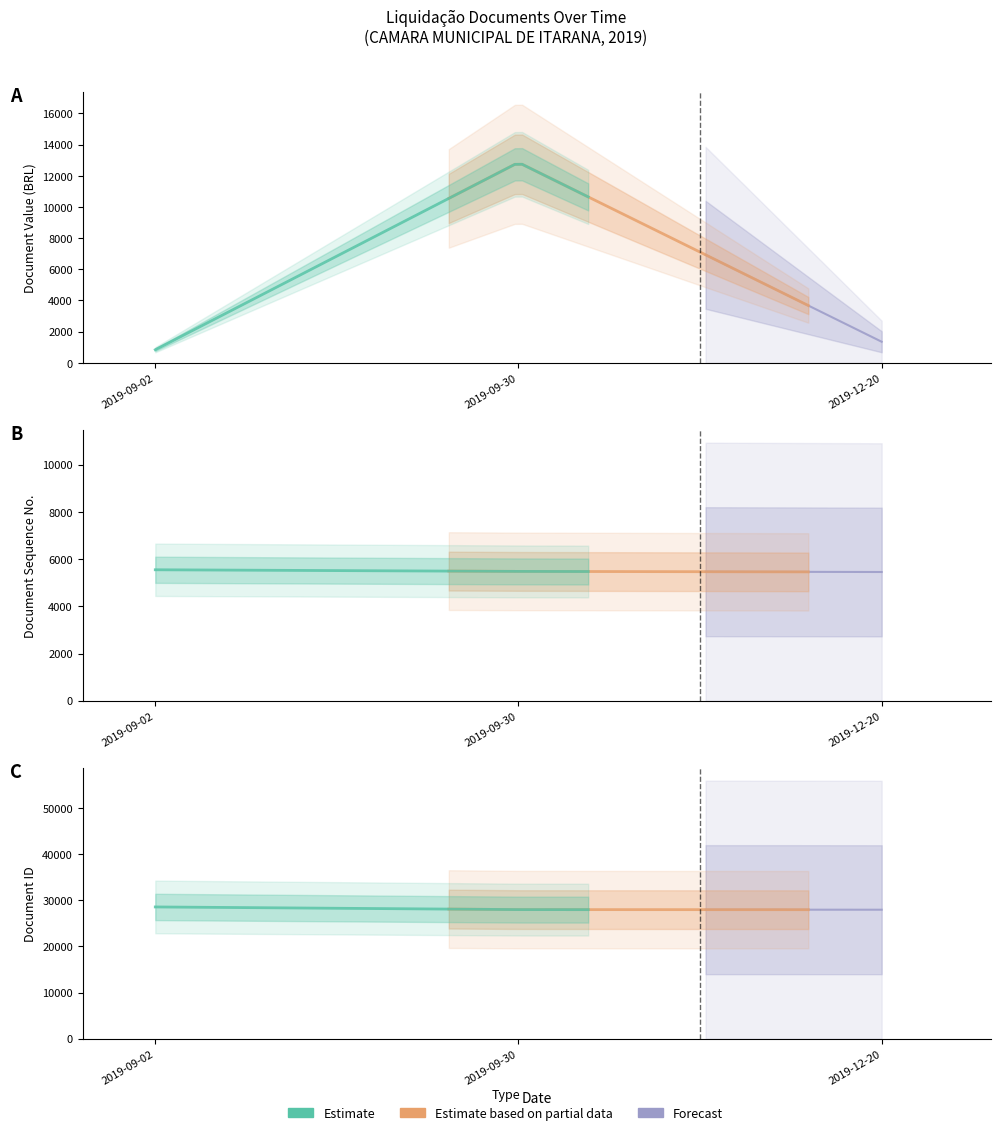

The value of SEQ_DOCUMENTO at 2019-12-20 is 5455.0. True or false?

True